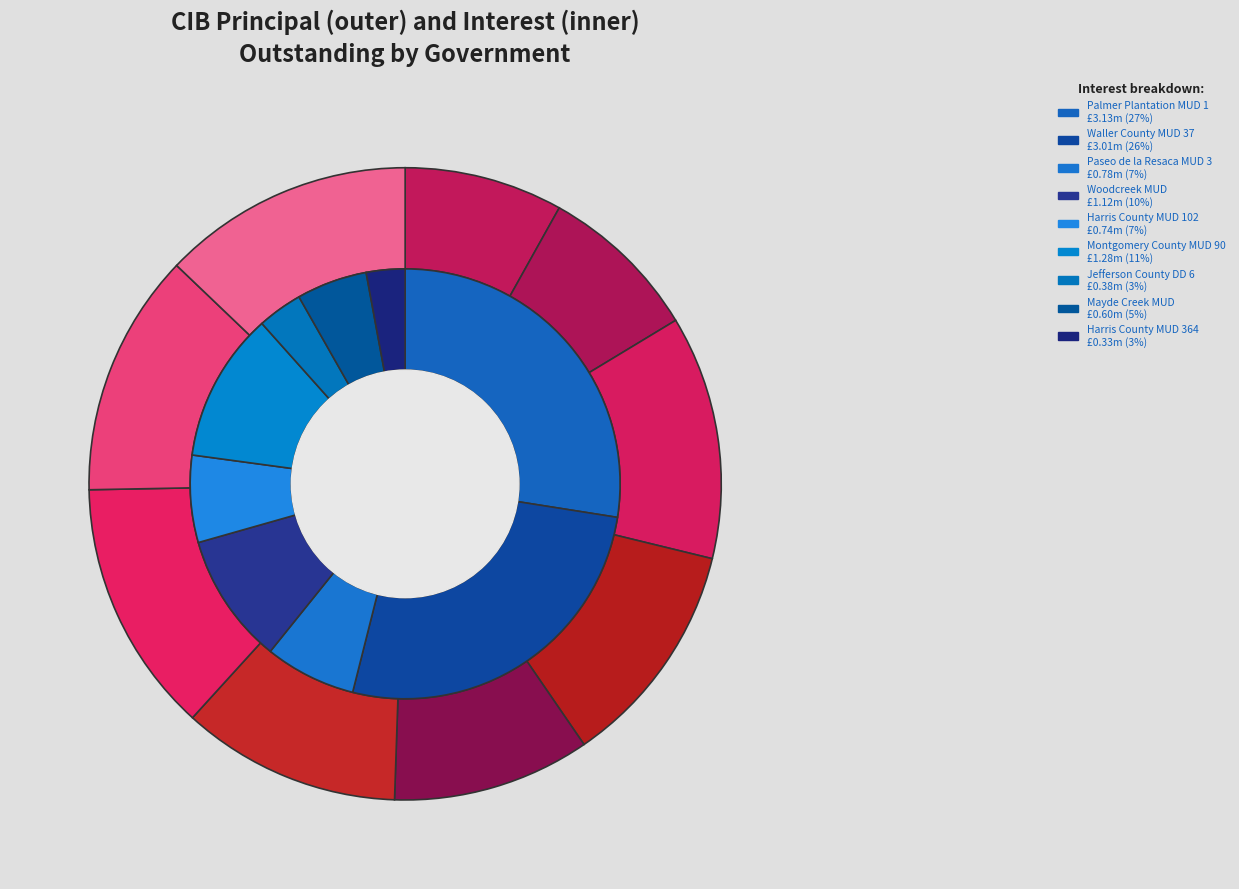

Does any single category account for the majority?

No